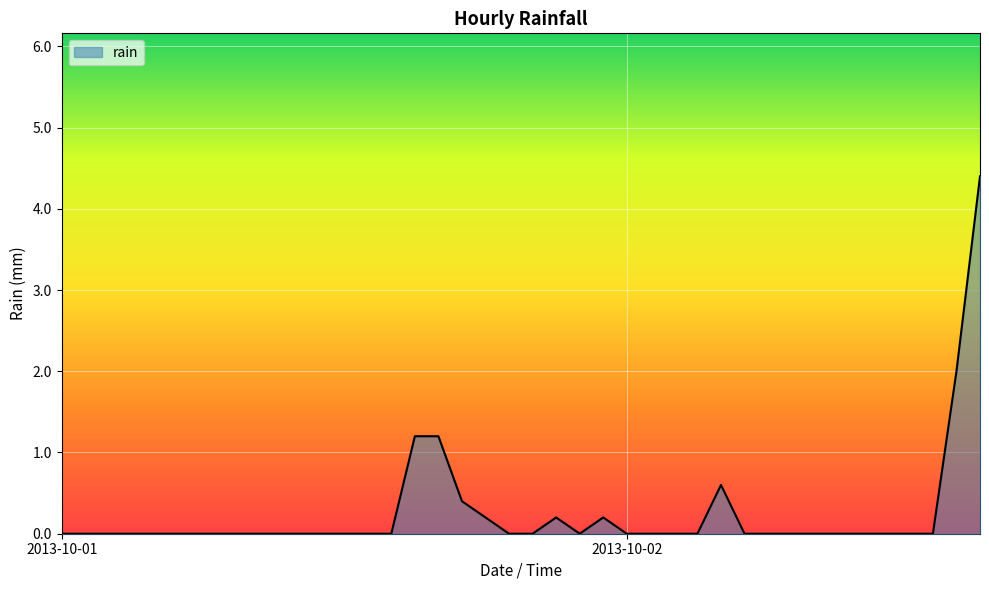

What is the greatest value displayed?

4.4